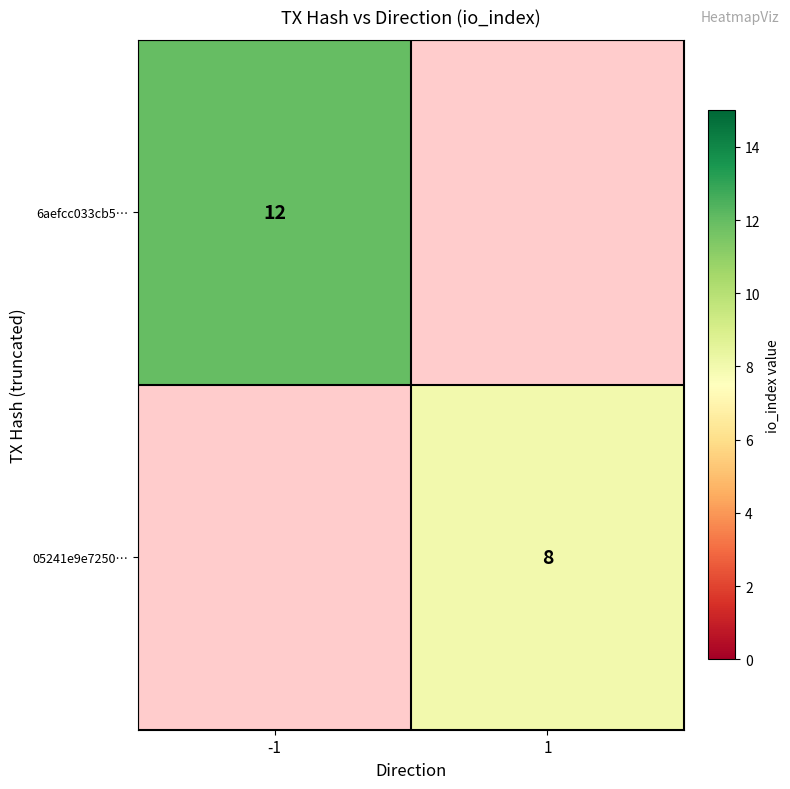

What is the greatest value displayed?

12.0